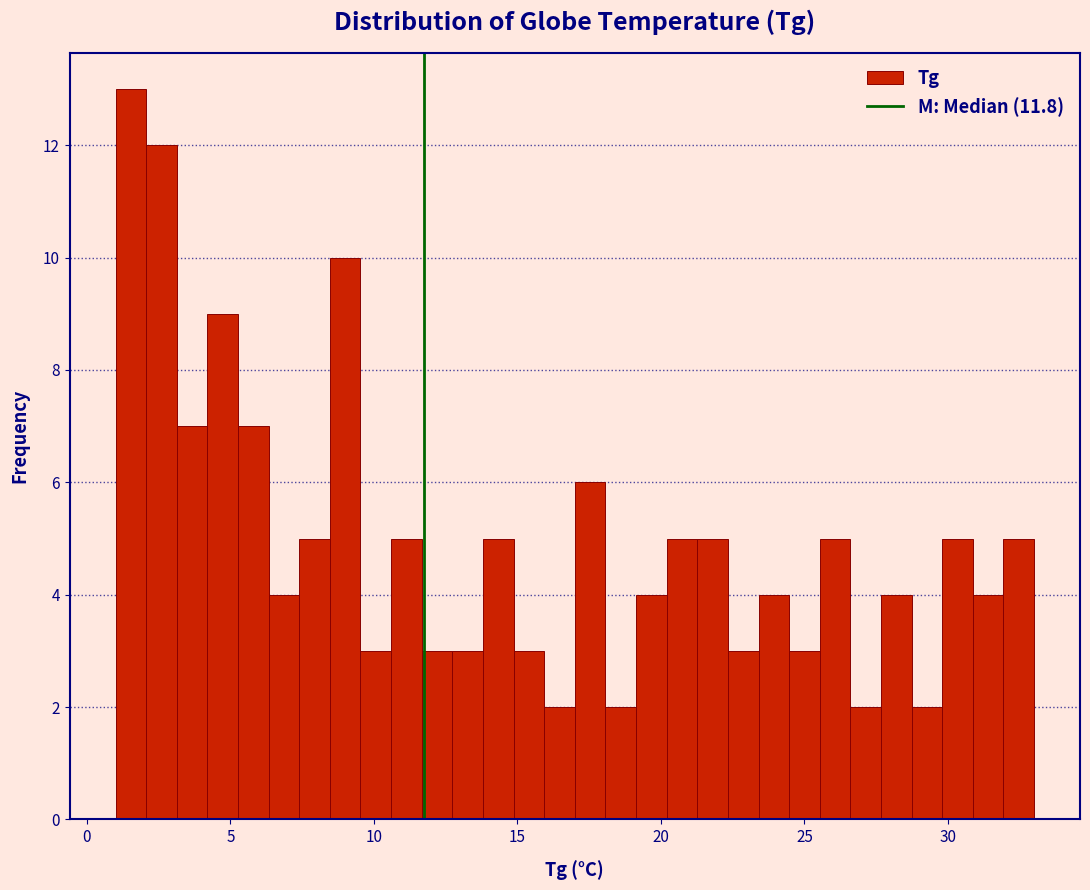

Read against the x-axis, roughly where is the centre of the tallest bar?

1.5